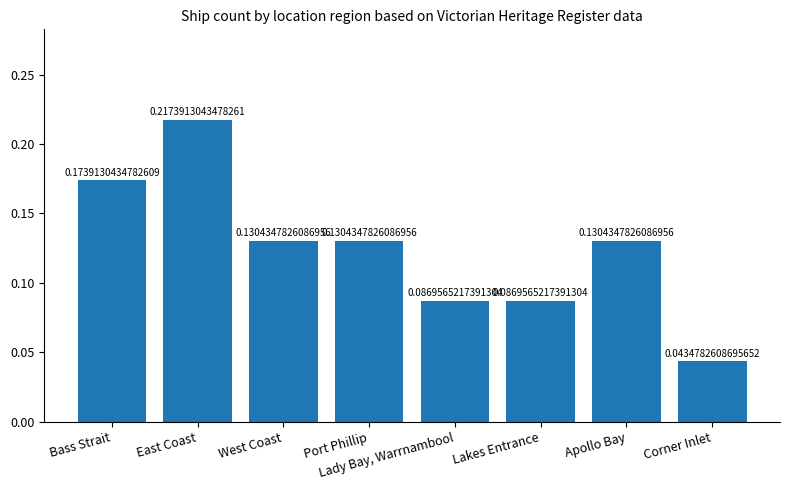

Are the bars horizontal?

No